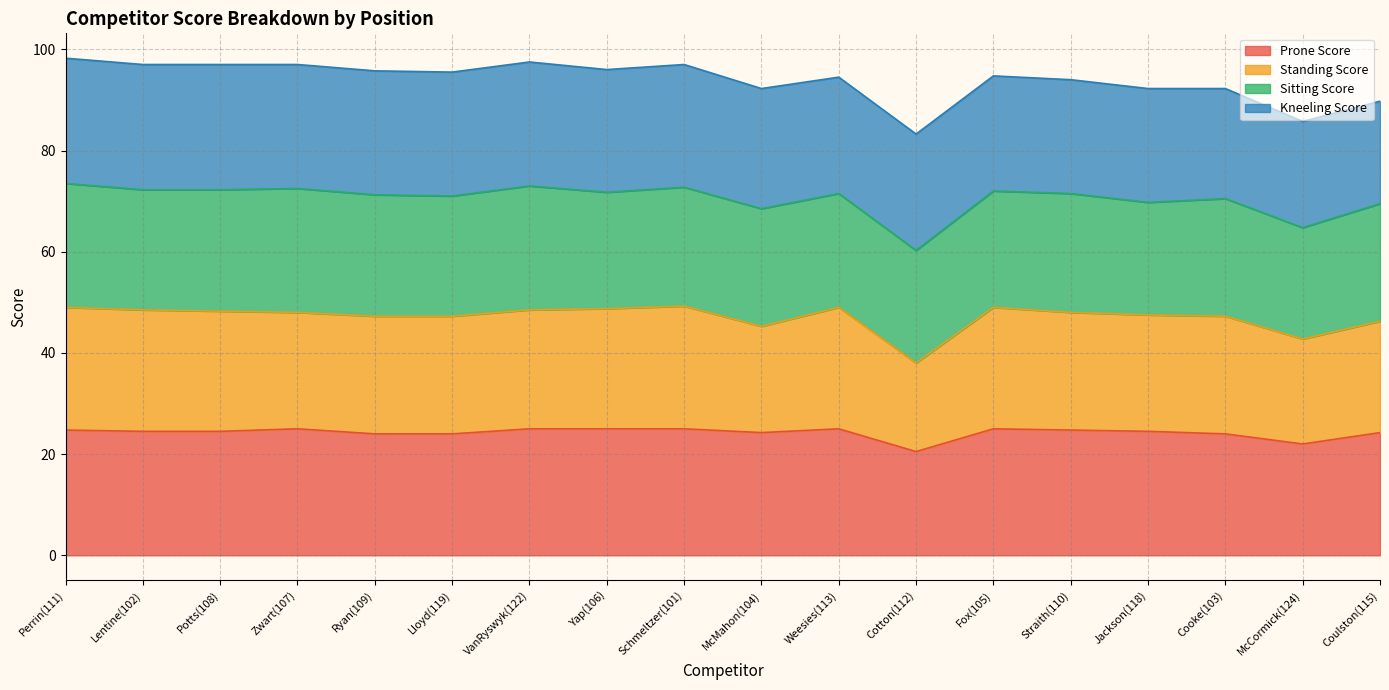

What are all the series names shown in the legend?

Prone Score, Standing Score, Sitting Score, Kneeling Score